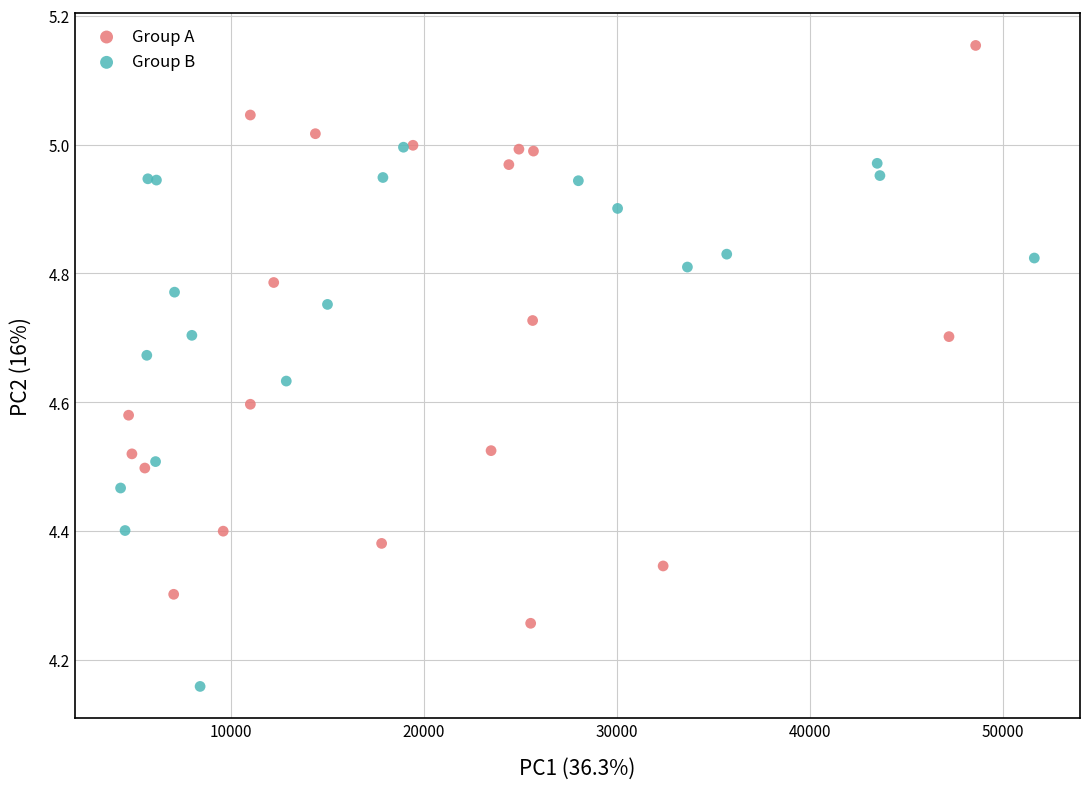

What are all the series names shown in the legend?

Group A, Group B